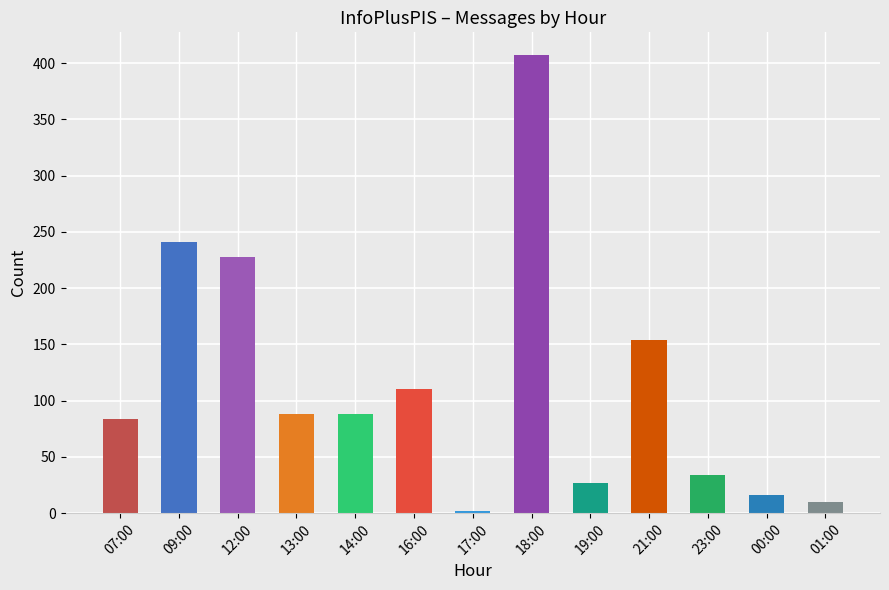

What is the label of the 4th bar from the left?

13:00